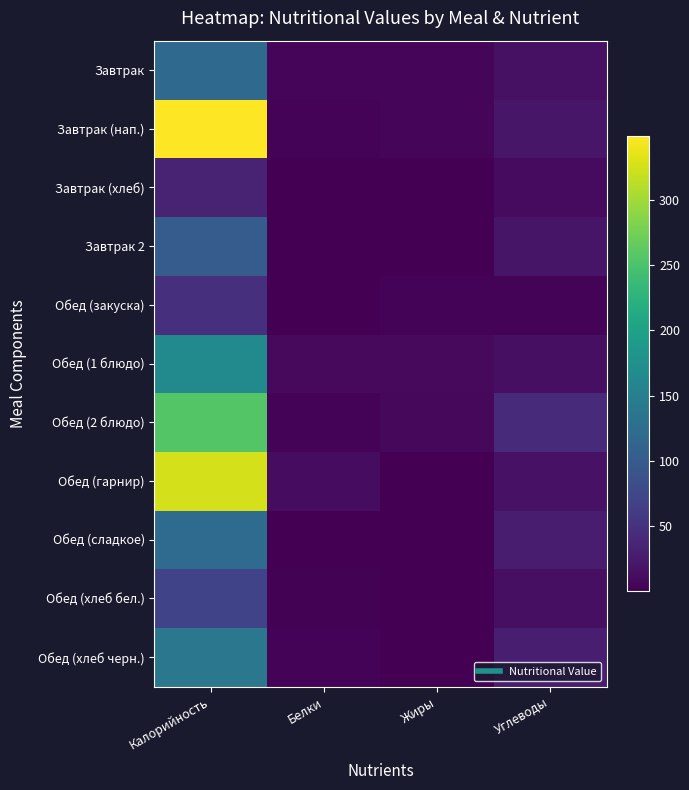

Reading left to right, list all the values displayed in this chart.

Завтрак: Калорийность=119.0	Белки=4.4	Жиры=4.1	Углеводы=15.9
Завтрак (нап.): Калорийность=349.0	Белки=4.1	Жиры=4.6	Углеводы=20.6
Завтрак (хлеб): Калорийность=35.0	Белки=0.1	Жиры=0.0	Углеводы=9.9
Завтрак 2: Калорийность=102.0	Белки=1.0	Жиры=1.0	Углеводы=20.0
Обед (закуска): Калорийность=47.5	Белки=0.7	Жиры=3.7	Углеводы=2.8
Обед (1 блюдо): Калорийность=167.2	Белки=8.6	Жиры=8.4	Углеводы=14.3
Обед (2 блюдо): Калорийность=256.2	Белки=3.3	Жиры=7.8	Углеводы=41.4
Обед (гарнир): Калорийность=326.0	Белки=11.9	Жиры=0.5	Углеводы=17.4
Обед (сладкое): Калорийность=122.2	Белки=0.8	Жиры=0.1	Углеводы=27.9
Обед (хлеб бел.): Калорийность=70.1	Белки=2.4	Жиры=0.3	Углеводы=14.5
Обед (хлеб черн.): Калорийность=137.9	Белки=3.4	Жиры=0.7	Углеводы=29.6